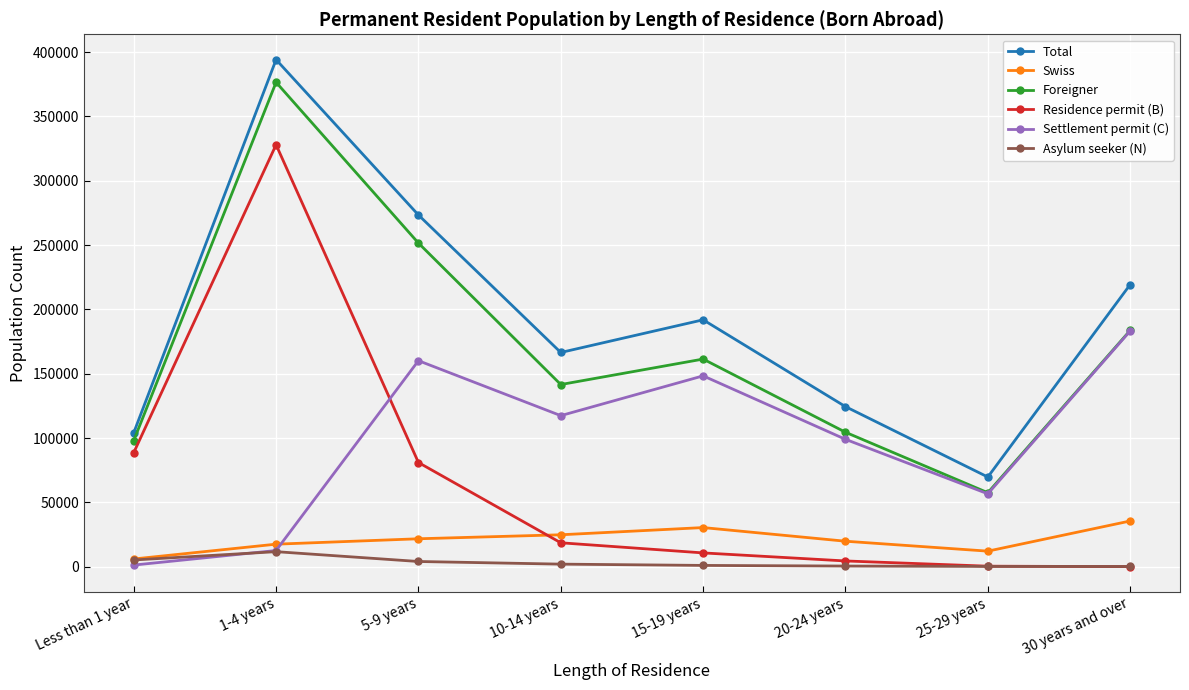

Between Less than 1 year and 25-29 years, which series saw the biggest shift?

Residence permit (B)